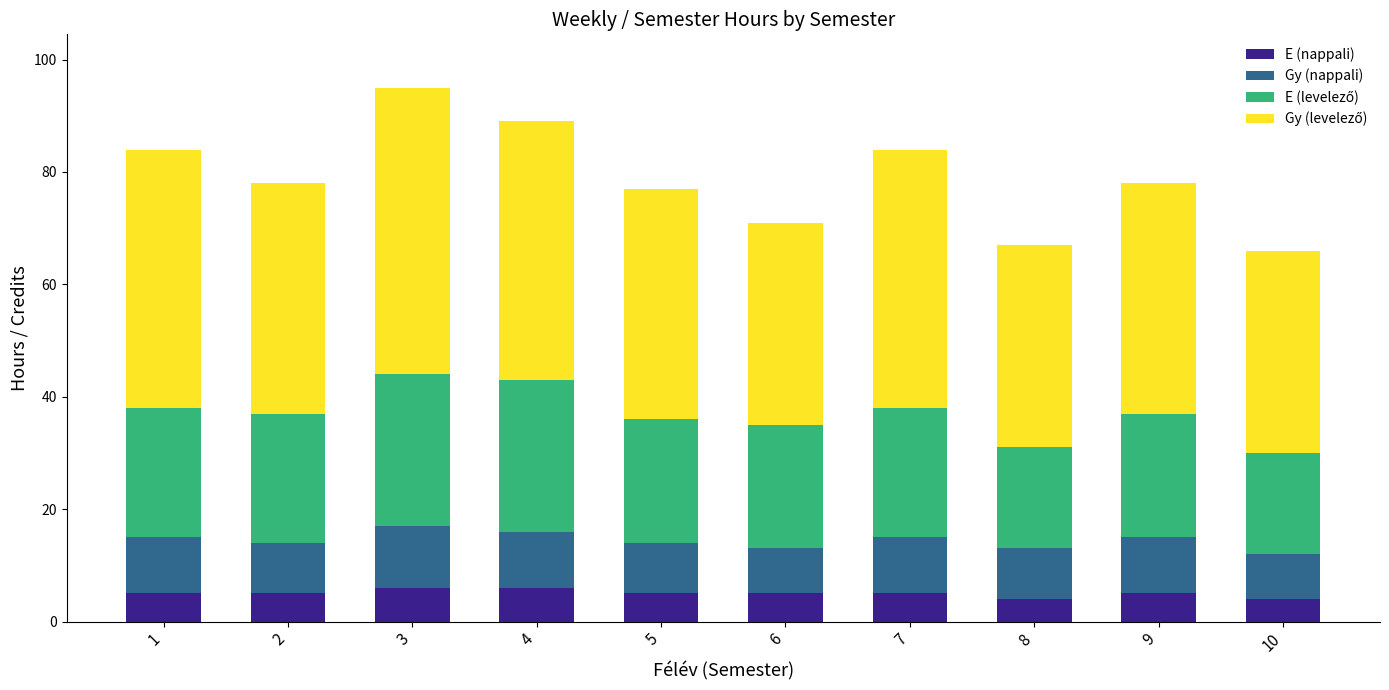

Is it true that E (nappali) equals 5 at 5?

True